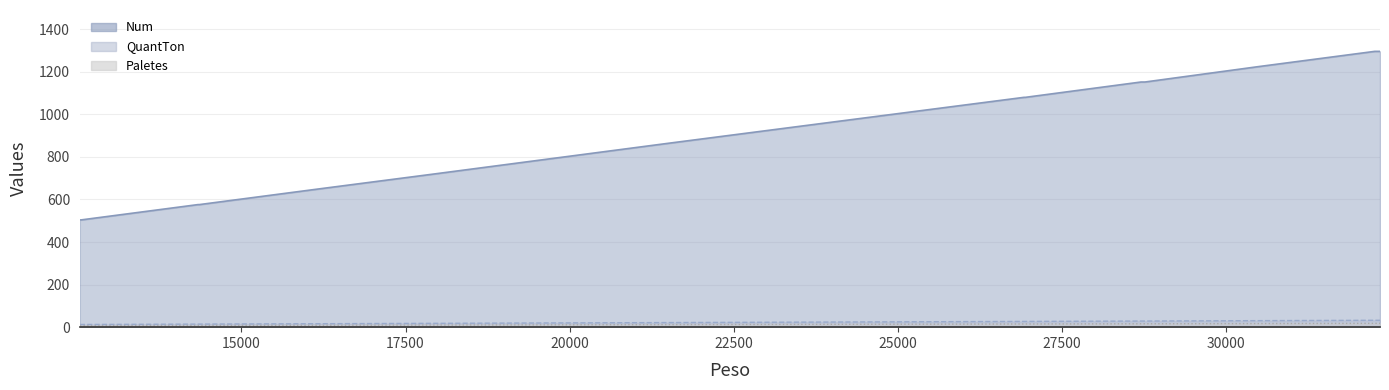

Is the value of QuantTon at 14340 greater than the value of Paletes at 32280?

Yes